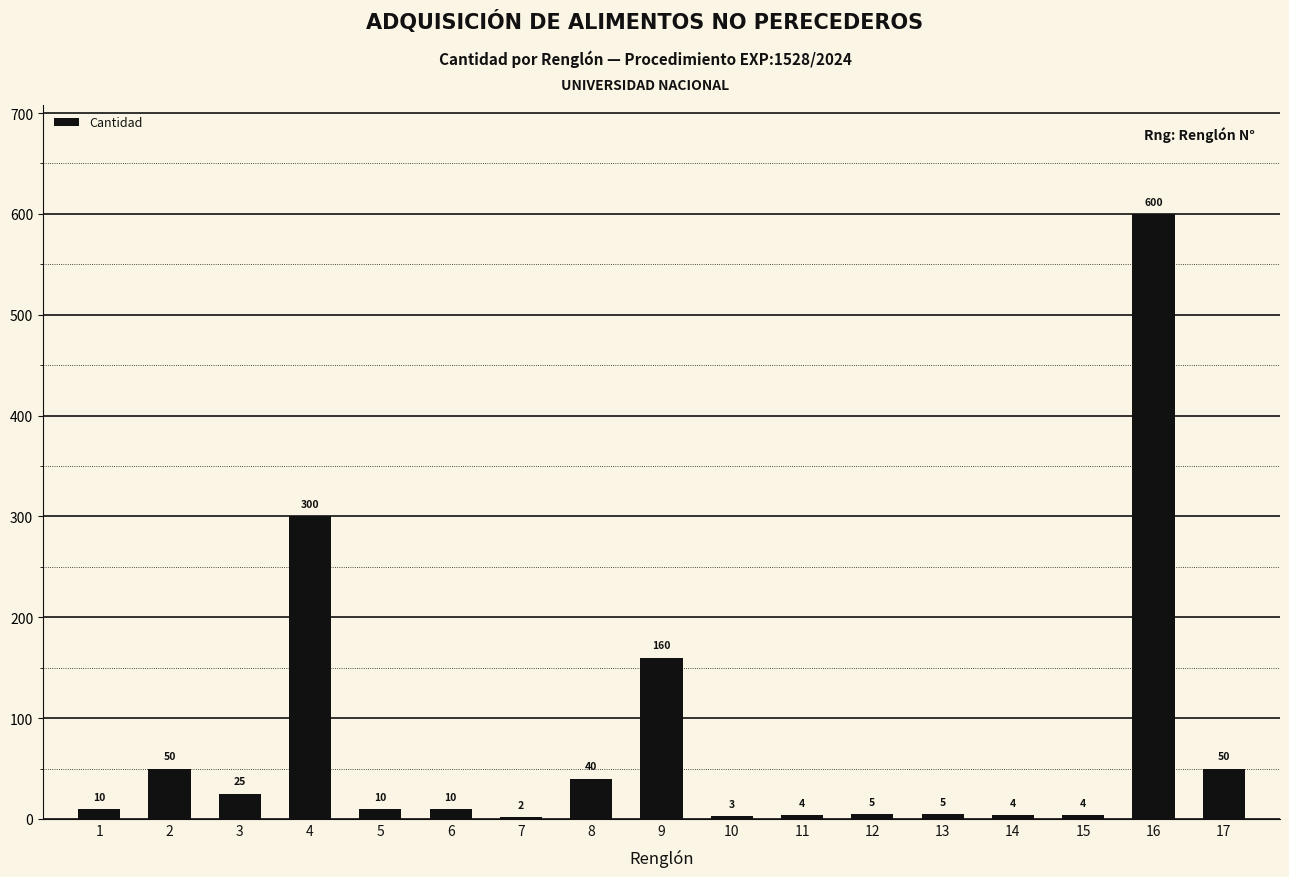

What is the maximum value shown in the chart?

600